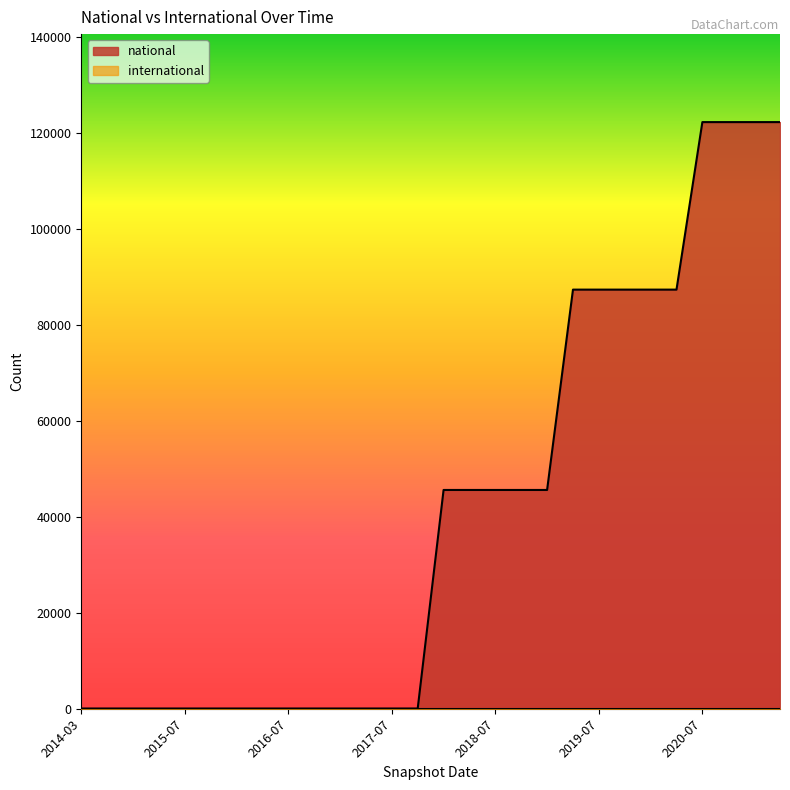

Where does the data first go above 45566?

2019-04-06